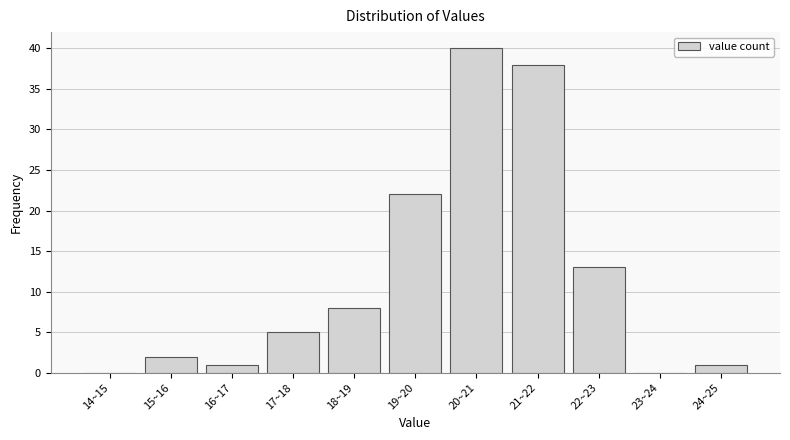

Reading left to right, what are all the values shown in this chart?

14~15=0	15~16=2	16~17=1	17~18=5	18~19=8	19~20=22	20~21=40	21~22=38	22~23=13	23~24=0	24~25=1